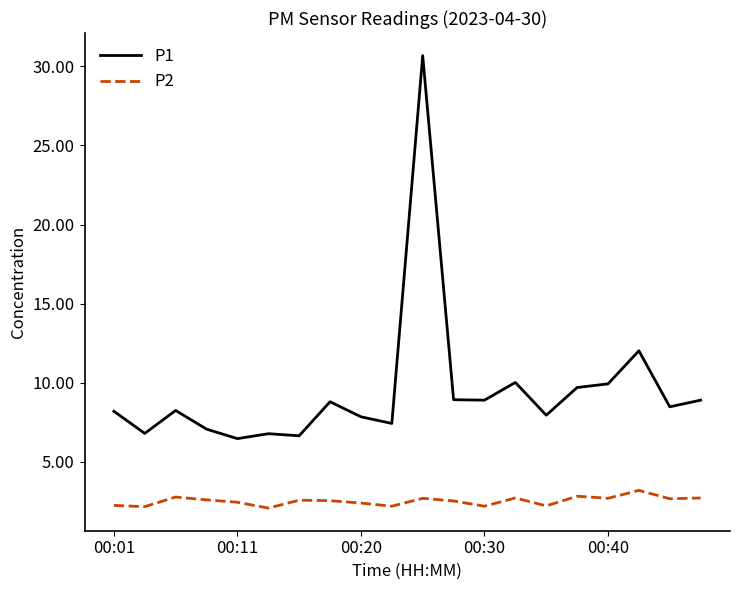

What is the average value of the P2 series?

2.5